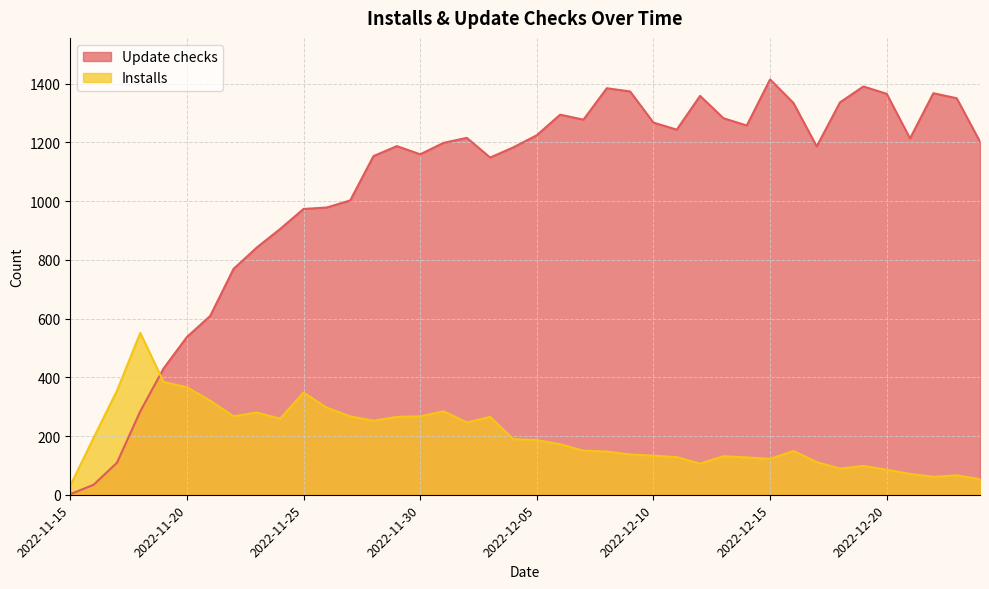

True or false: Update checks and Installs intersect in this chart.

True